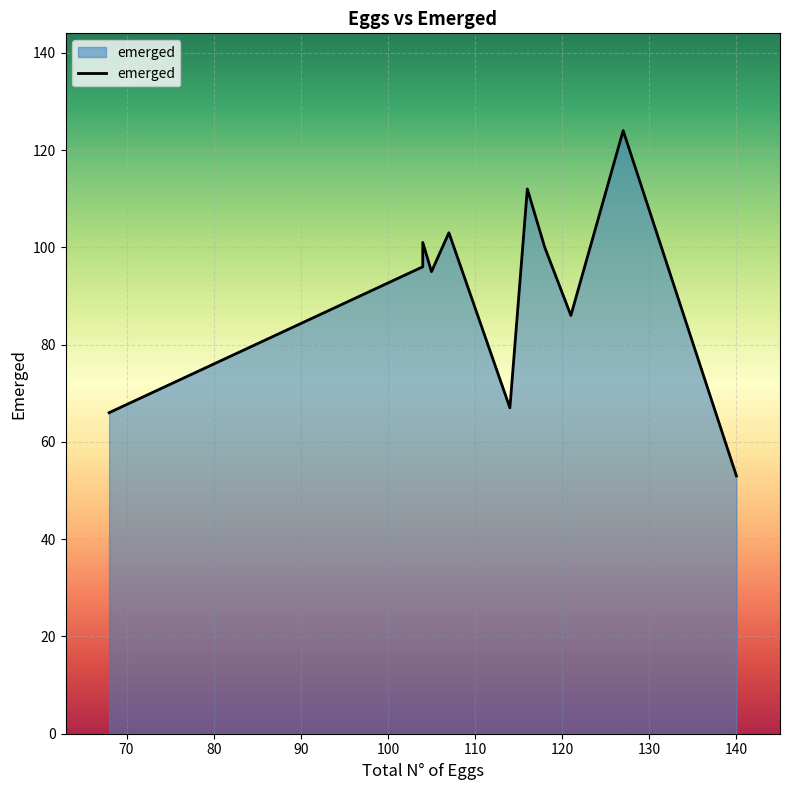

What is the sum of all values?

1003